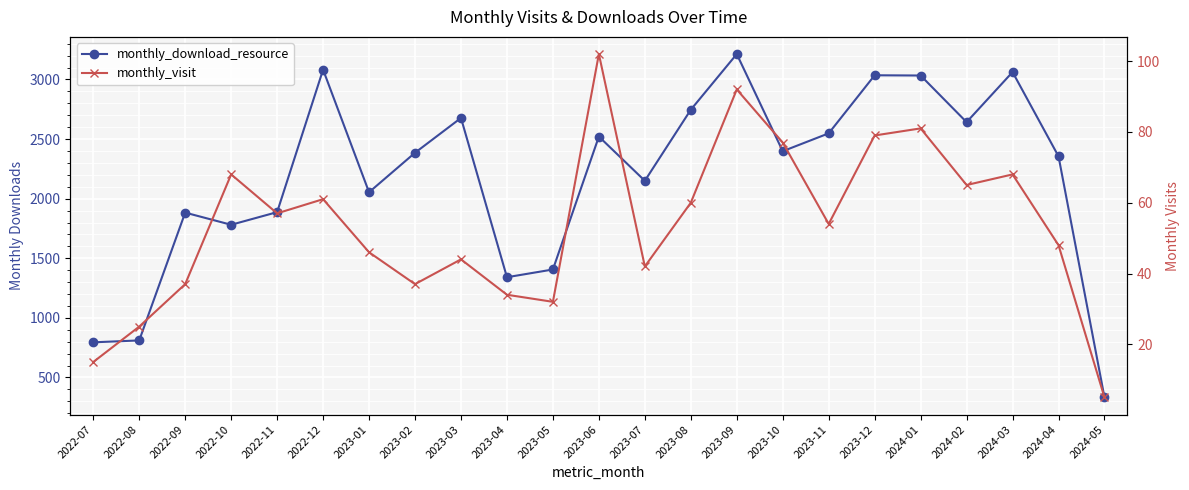

Is it true that monthly_visit equals 38 at 2024-03?

False